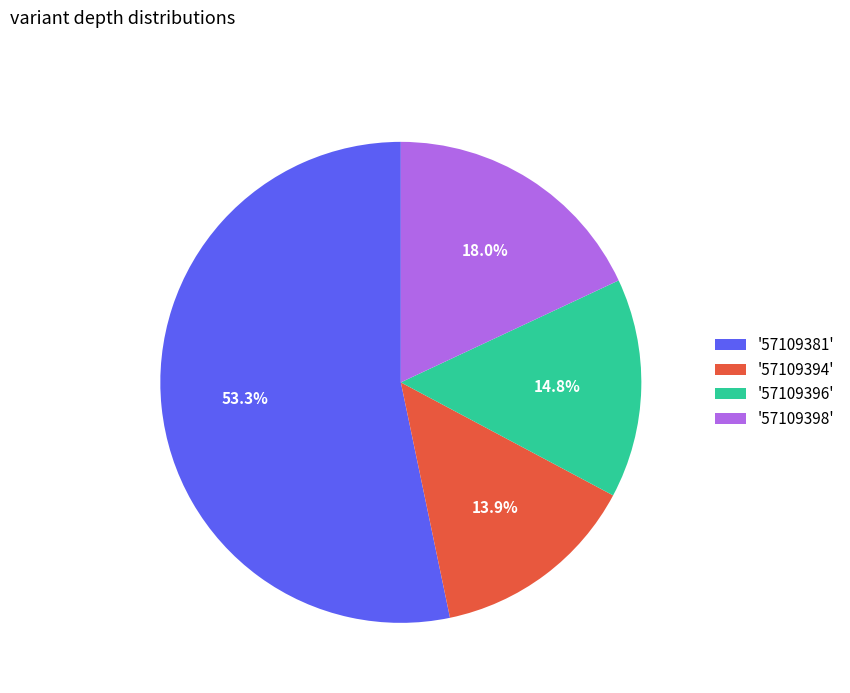

Which has a higher value, '57109381' or '57109396'?

'57109381'